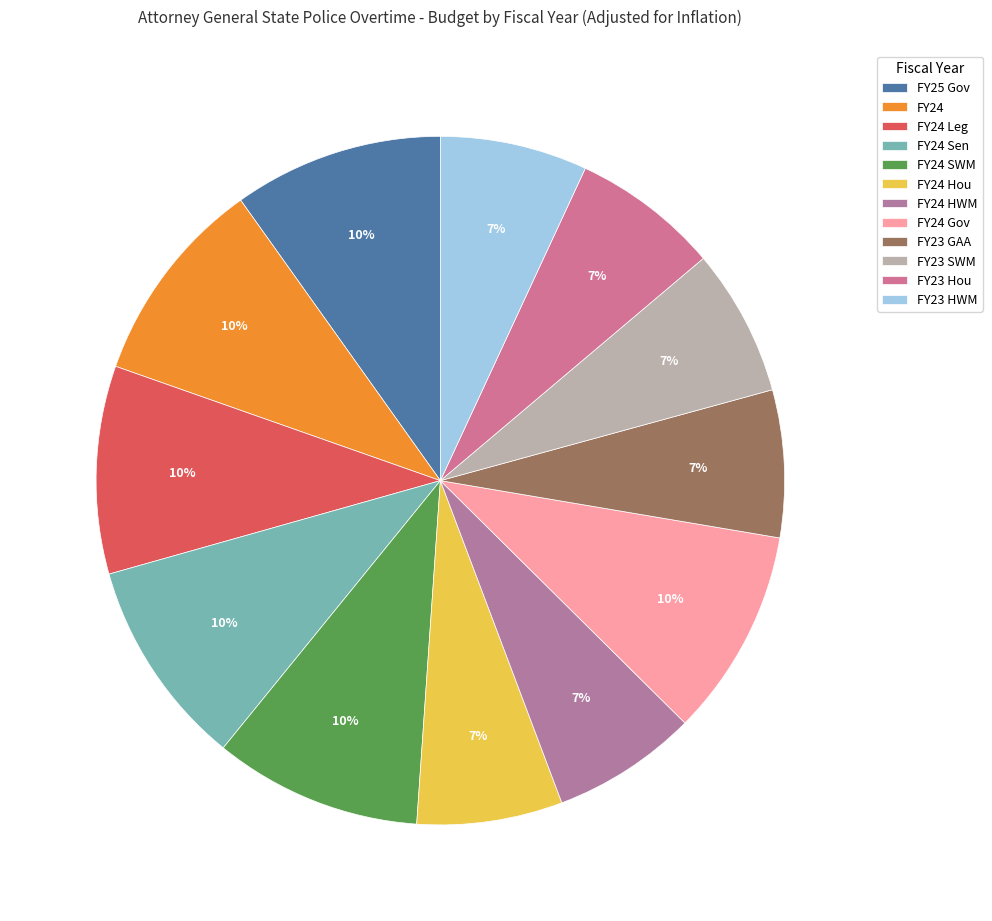

Does any single category account for the majority?

No